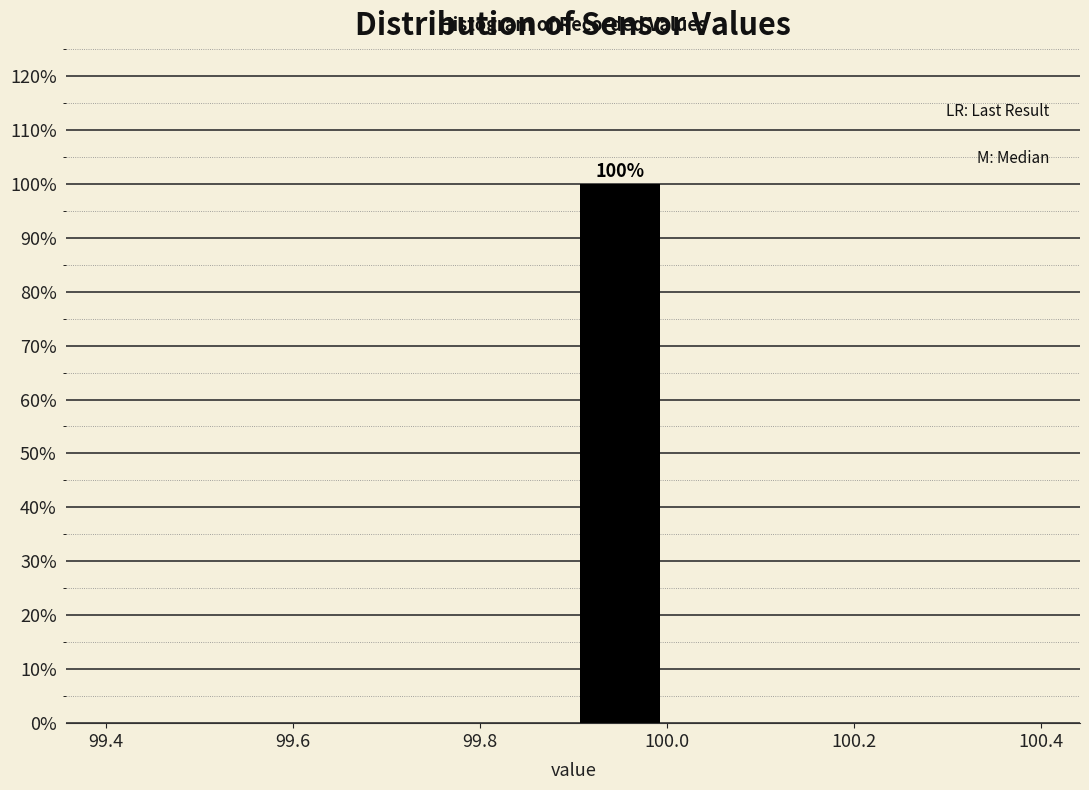

Over which range of the x-axis is the bar tallest?

99.9 to 100.0